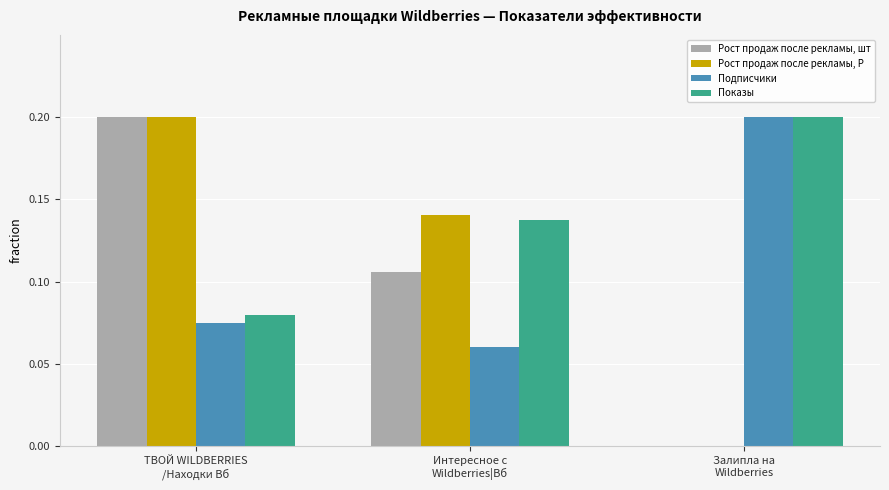

What is the sum of all Рост продаж после рекламы, Р values?

0.3